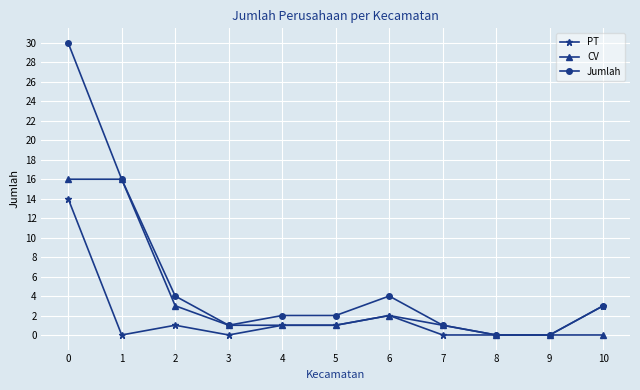

List the series in order of their overall mean, lowest first.

PT, CV, Jumlah